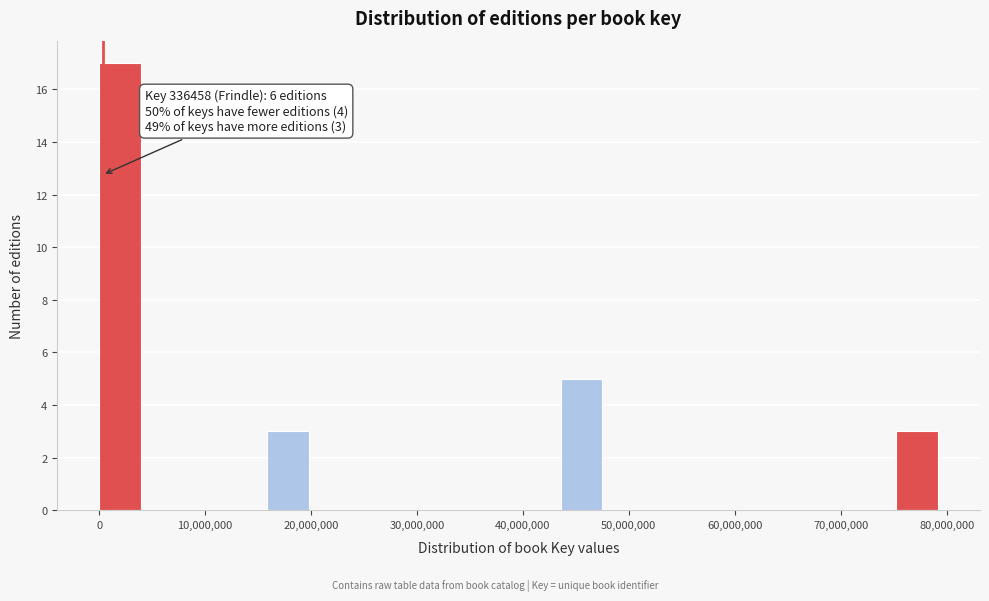

Read against the x-axis, roughly where is the centre of the tallest bar?

2000000